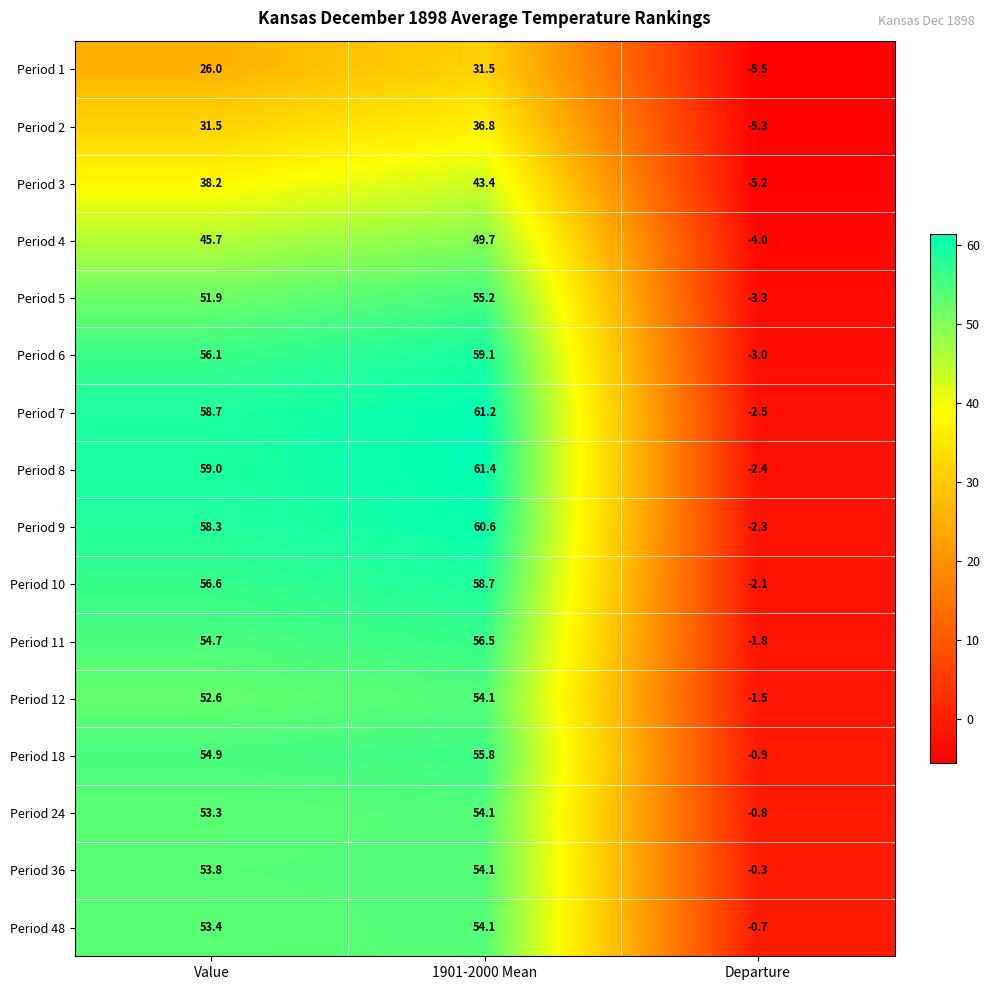

At which category is the sum across all series the highest?

1901-2000 Mean